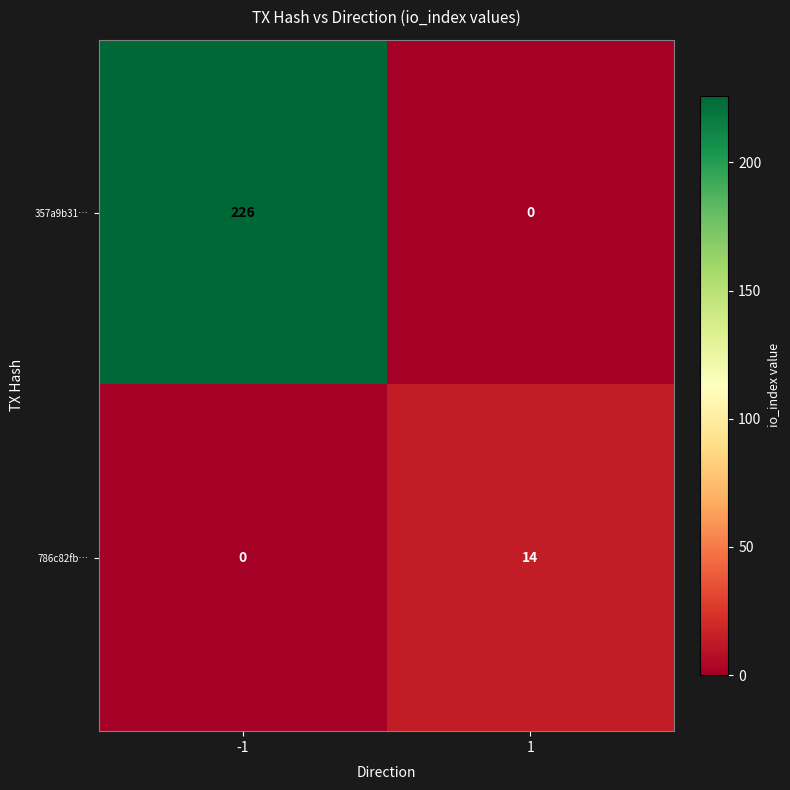

How many data points in 357a9b31… are less than 226?

1